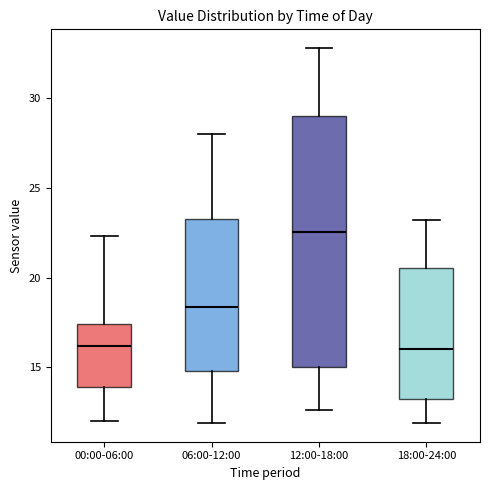

Reading left to right, read every box against the y-axis: the position of its median line, the range the box covers, and the ends of its whiskers. The values are not printed on the chart, so give them approximately, as read against the axis.

00:00-06:00: median 16.0, box 14.0 to 17.5, whiskers 12.0 to 22.5
06:00-12:00: median 18.5, box 15.0 to 23.5, whiskers 12.0 to 28.0
12:00-18:00: median 22.5, box 15.0 to 29.0, whiskers 12.5 to 33.0
18:00-24:00: median 16.0, box 13.5 to 20.5, whiskers 12.0 to 23.0